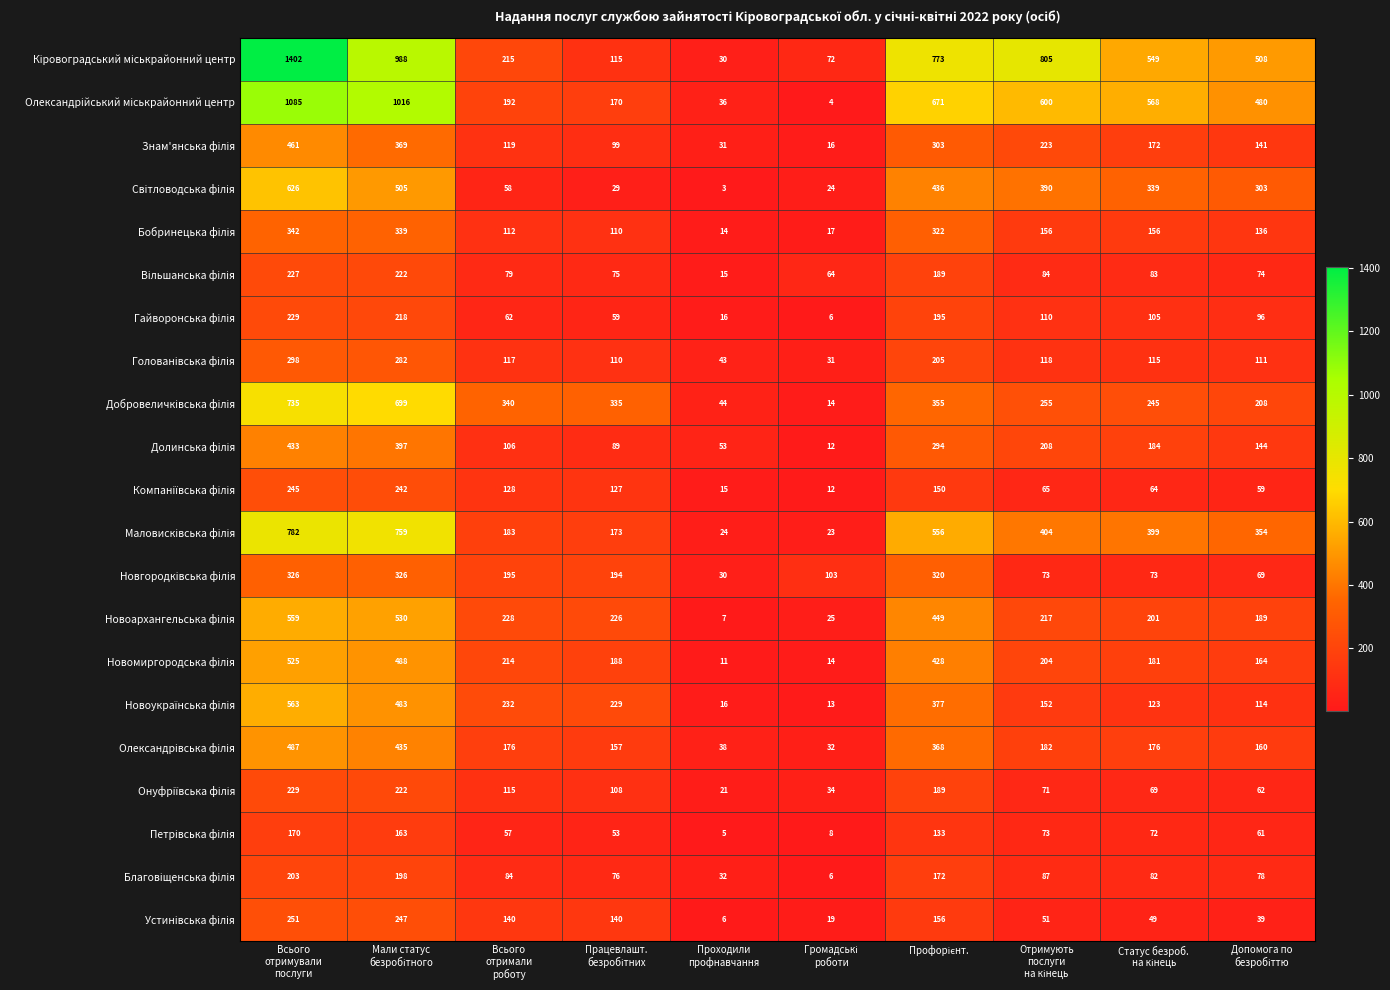

What is the greatest value displayed?

1402